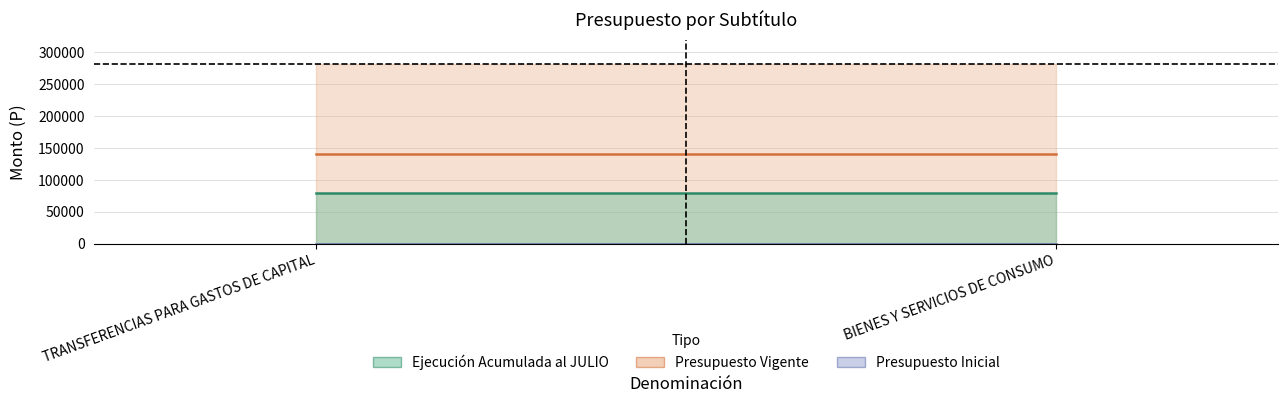

The value of Ejecucion Acumulada al JULIO at BIENES Y SERVICIOS DE CONSUMO is 25303. True or false?

False